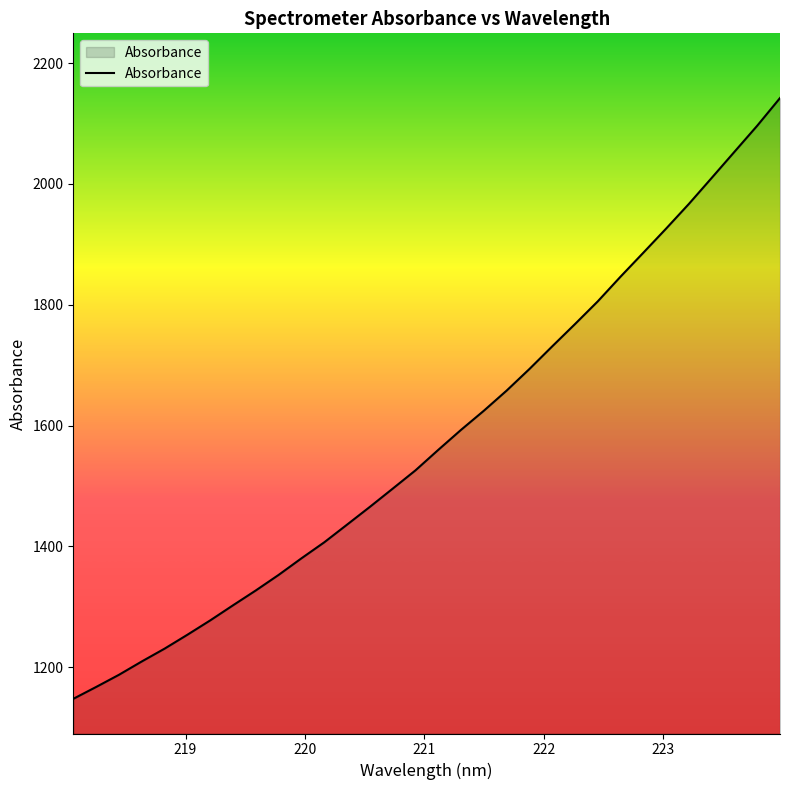

What is the maximum value shown in the chart?

2142.1